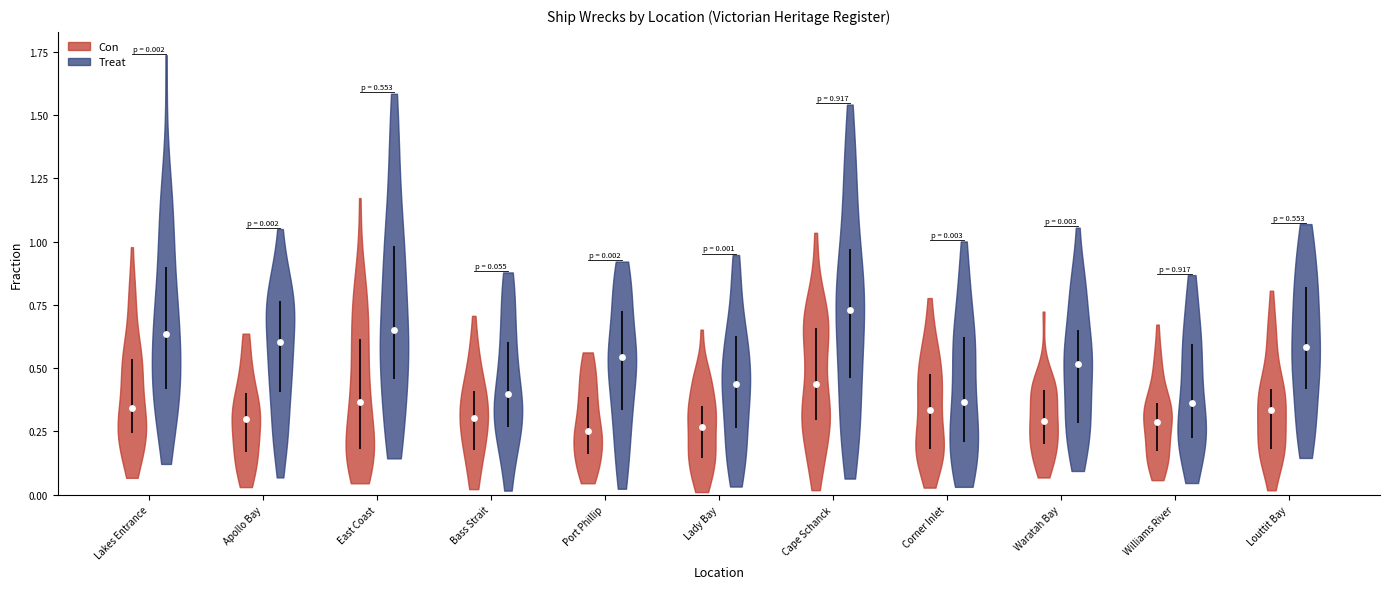

What is the ratio of the value at Lakes Entrance to the value at Waratah Bay?

1.5